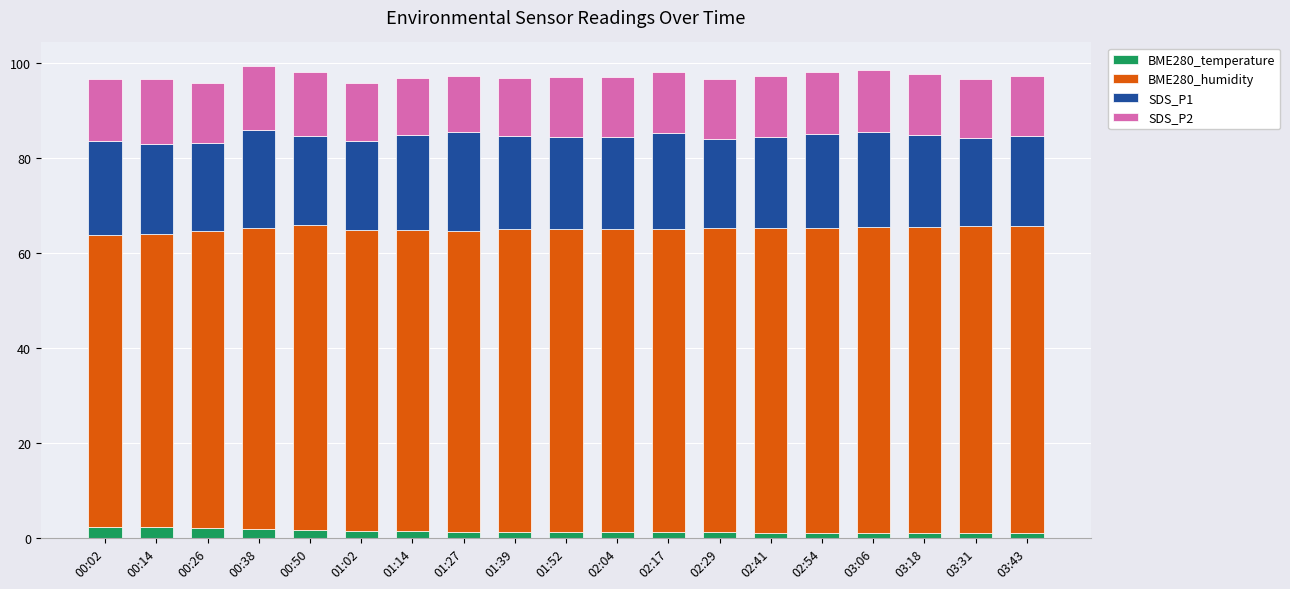

What is the total value across all series at 00:26?

95.8